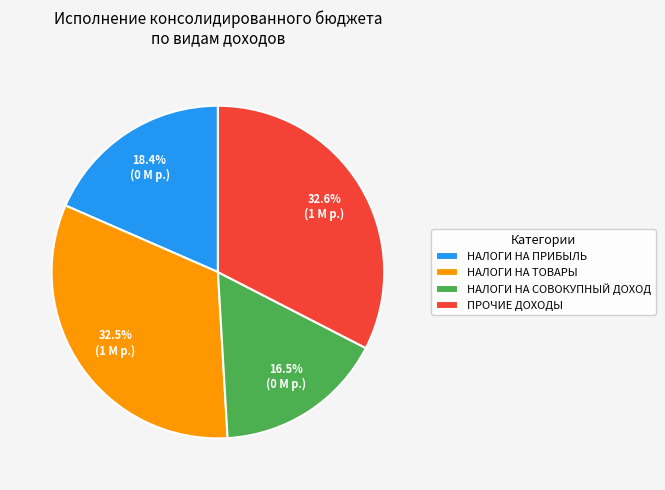

Is the sum of ПРОЧИЕ ДОХОДЫ and НАЛОГИ НА СОВОКУПНЫЙ ДОХОД greater than half?

No